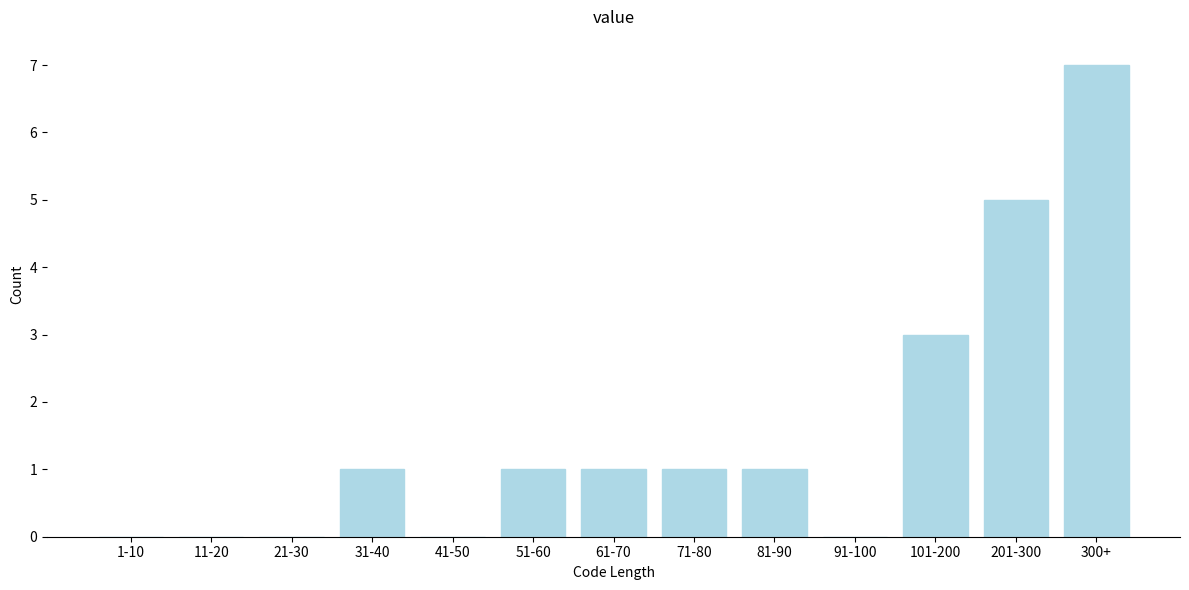

Reading right to left, list all the values displayed in this chart.

300+=7	201-300=5	101-200=3	91-100=0	81-90=1	71-80=1	61-70=1	51-60=1	41-50=0	31-40=1	21-30=0	11-20=0	1-10=0